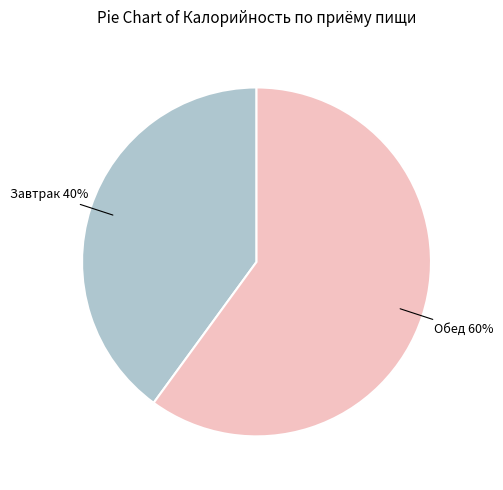

Does any single category account for the majority?

Yes